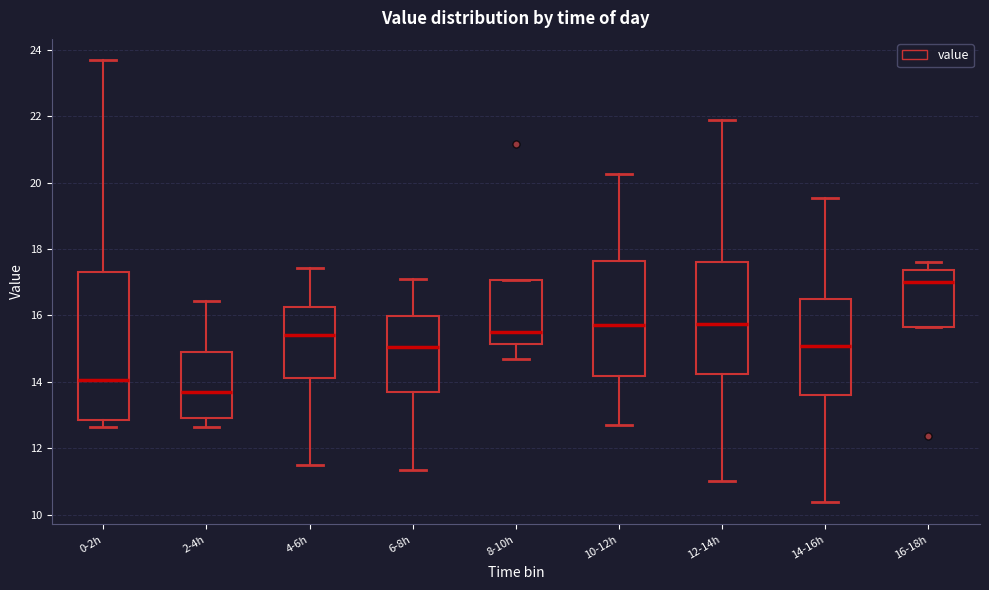

Reading left to right, read every box against the y-axis: the position of its median line, the range the box covers, and the ends of its whiskers. The values are not printed on the chart, so give them approximately, as read against the axis.

0-2h: median 14.0, box 12.8 to 17.4, whiskers 12.6 to 23.8
2-4h: median 13.8, box 13.0 to 15.0, whiskers 12.6 to 16.4
4-6h: median 15.4, box 14.2 to 16.2, whiskers 11.6 to 17.4
6-8h: median 15.0, box 13.8 to 16.0, whiskers 11.4 to 17.2
8-10h: median 15.6, box 15.2 to 17.0, whiskers 14.8 to 17.0
10-12h: median 15.8, box 14.2 to 17.6, whiskers 12.8 to 20.2
12-14h: median 15.8, box 14.2 to 17.6, whiskers 11.0 to 22.0
14-16h: median 15.0, box 13.6 to 16.4, whiskers 10.4 to 19.6
16-18h: median 17.0, box 15.6 to 17.4, whiskers 15.6 to 17.6